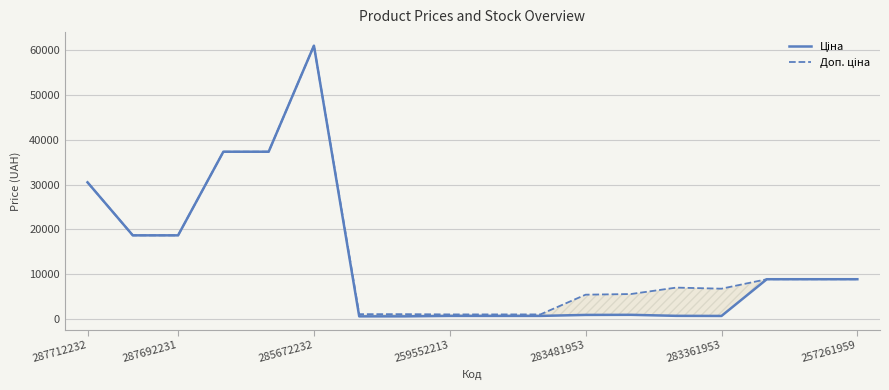

Which series has the largest total across all categories?

Доп. ціна